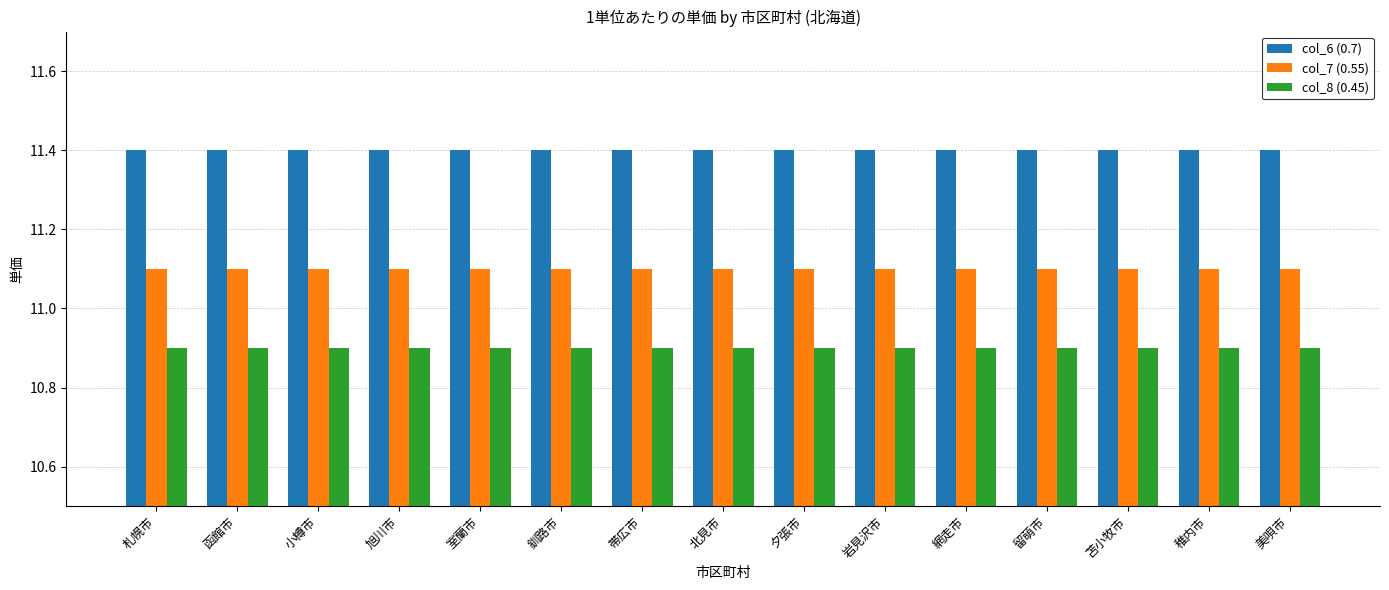

True or false: col_7 (0.55) has a value of 7.0 at 帯広市.

False